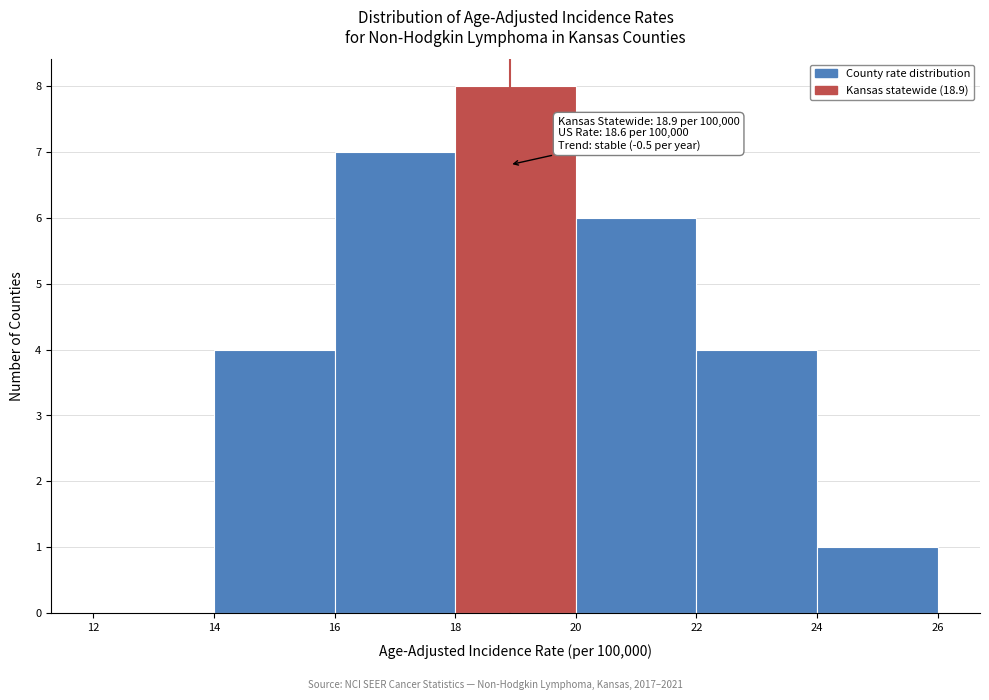

Over which range of the x-axis is the bar tallest?

18 to 20